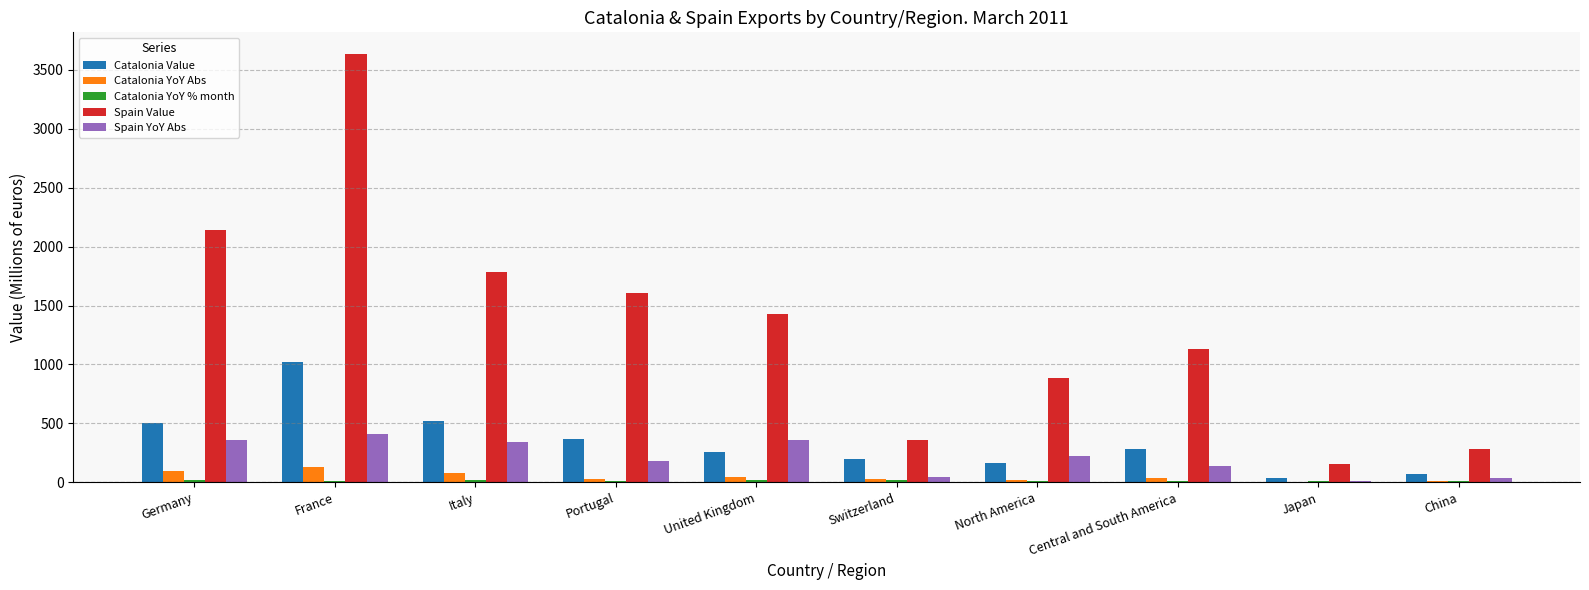

How many groups of bars are there?

10